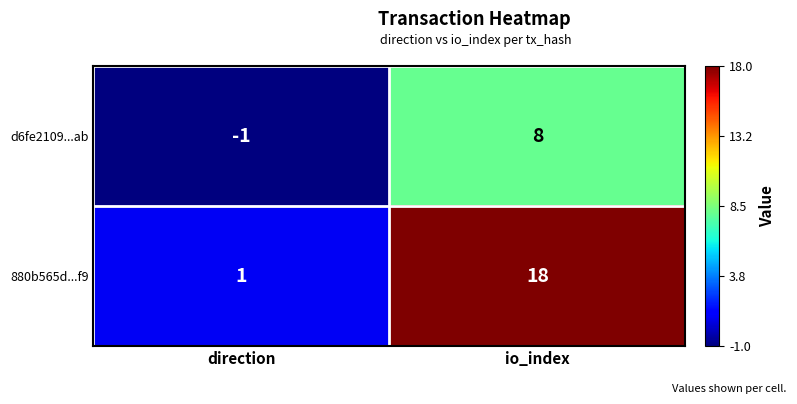

Between direction and io_index, which series saw the biggest shift?

880b565d...f9